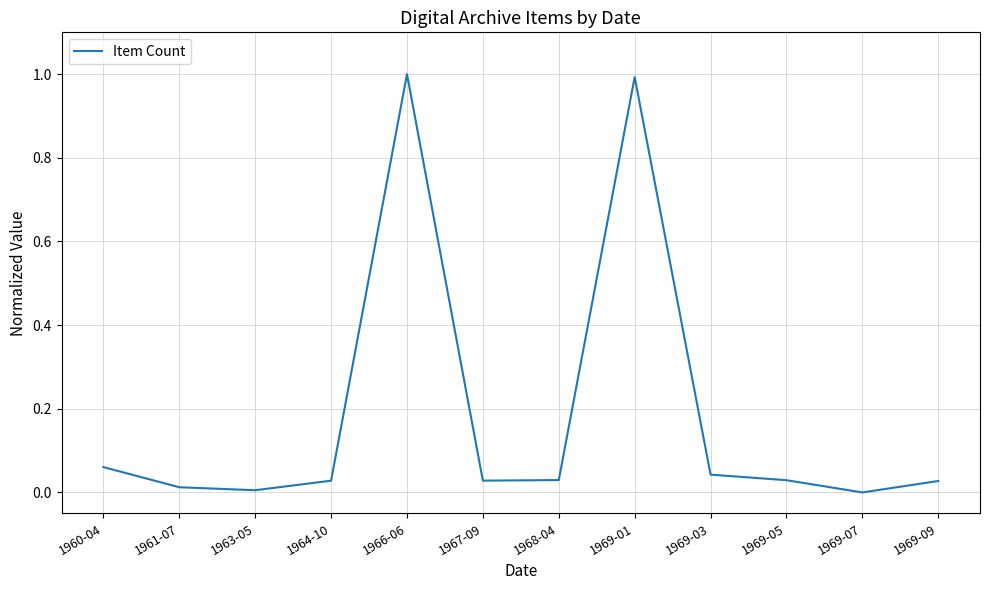

What is the difference between the maximum and second lowest values?

1.0